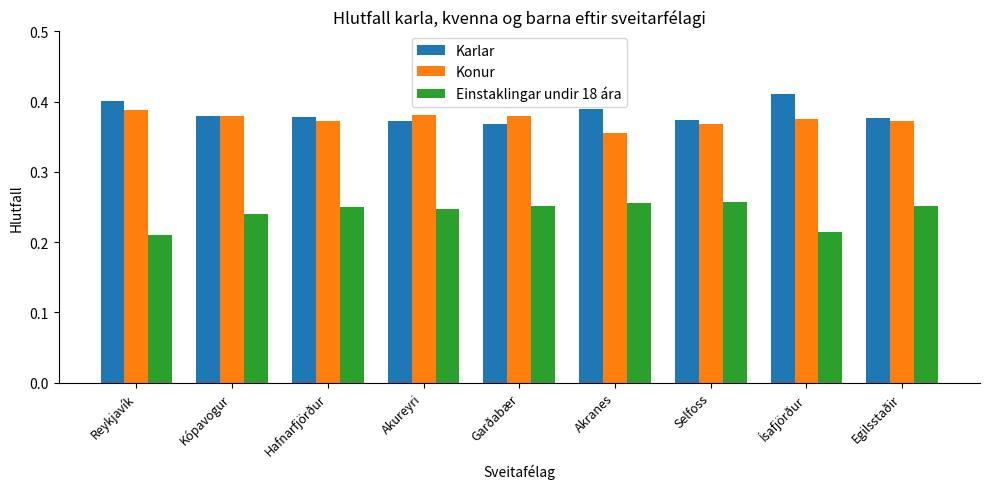

At how many categories does at least one series exceed 0?

9